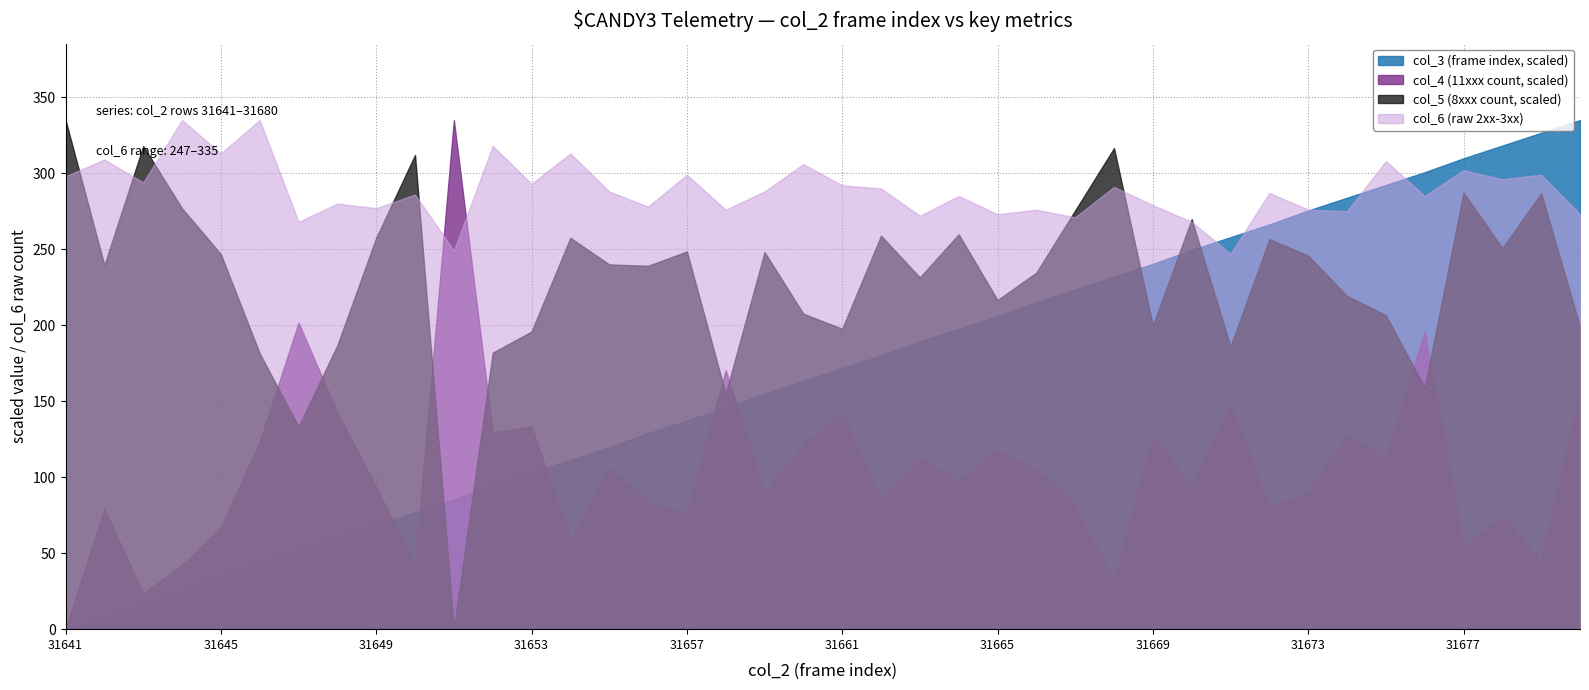

Count the number of categories in the chart.

40